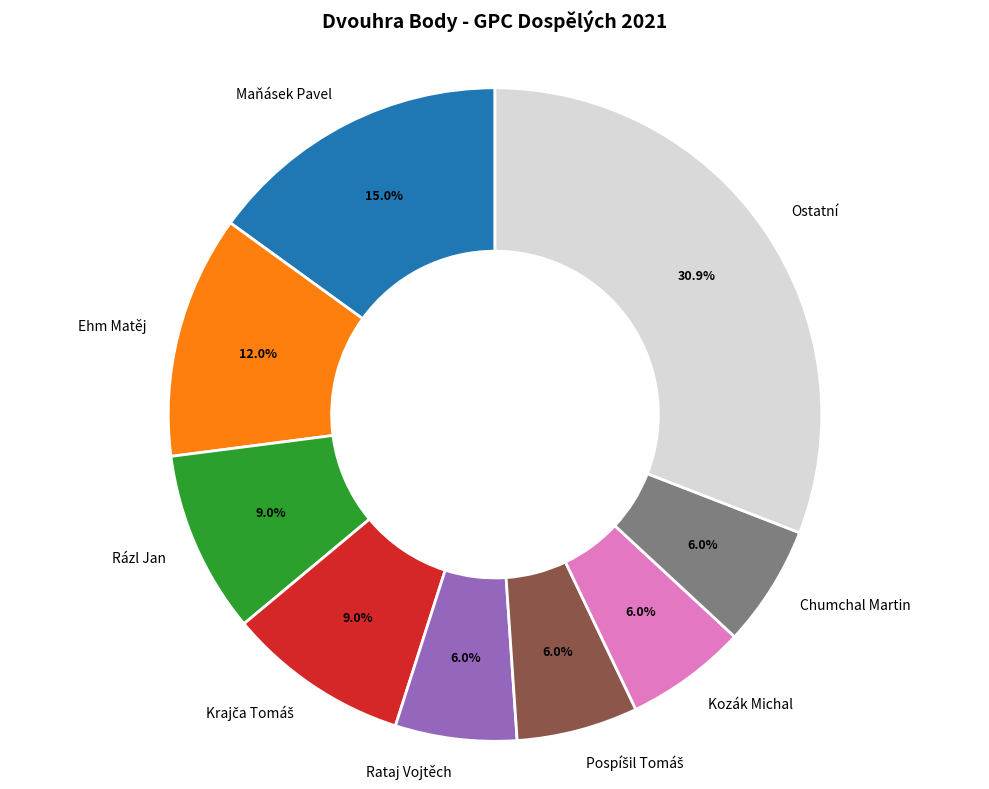

To the nearest percent, what portion does Ehm Matěj represent?

12%